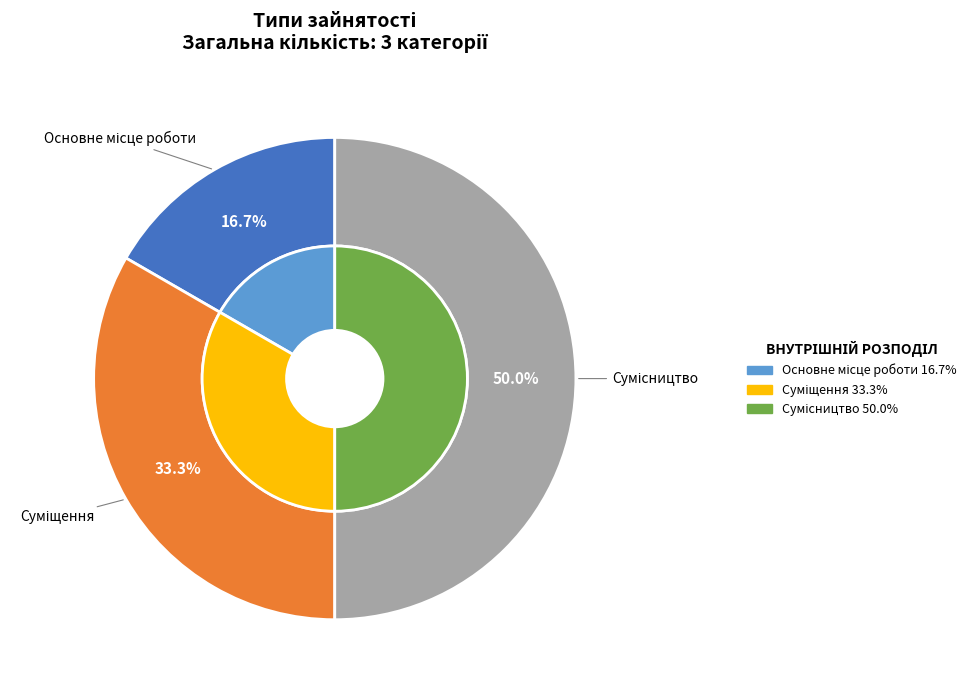

What portion of the pie excludes Суміщення?

66.7%